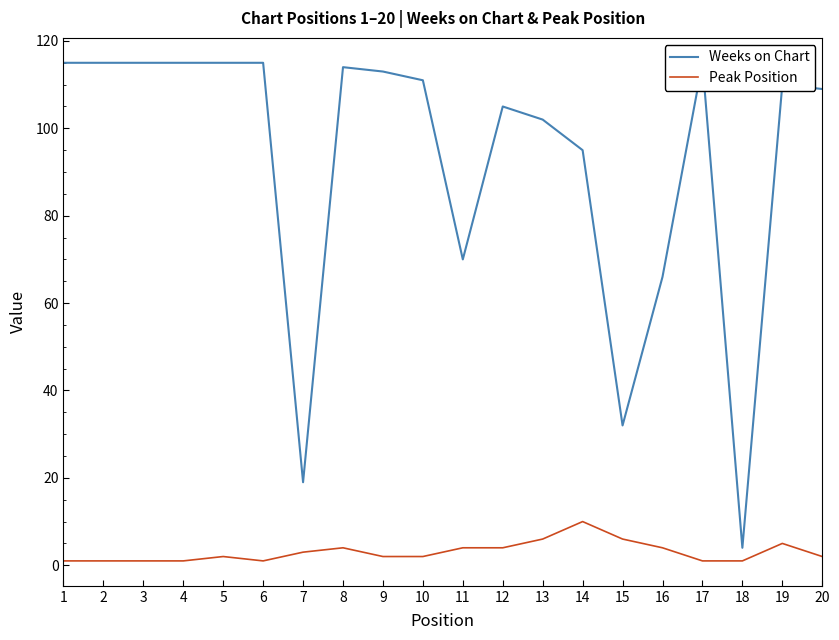

The value of Peak Position at 20 is 3. True or false?

False